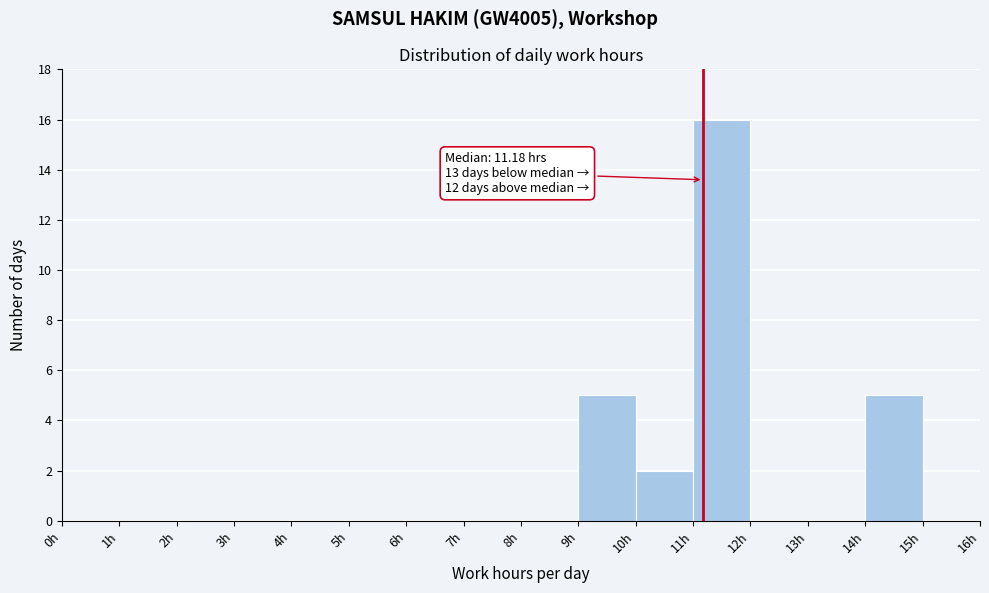

Which range on the x-axis has the tallest bar?

11 to 12